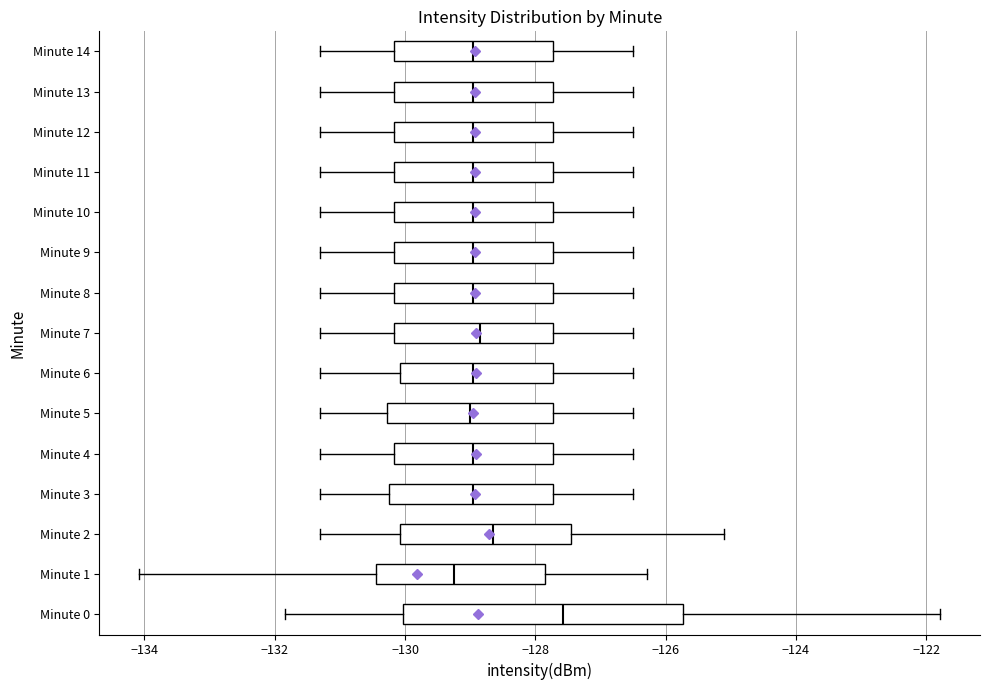

Reading bottom to top, read every box against the x-axis: the position of its median line, the range the box covers, and the ends of its whiskers. The values are not printed on the chart, so give them approximately, as read against the axis.

Minute 0: median -127.6, box -130.0 to -125.8, whiskers -131.8 to -121.8
Minute 1: median -129.2, box -130.4 to -127.8, whiskers -134.0 to -126.2
Minute 2: median -128.6, box -130.0 to -127.4, whiskers -131.2 to -125.0
Minute 3: median -129.0, box -130.2 to -127.8, whiskers -131.2 to -126.4
Minute 4: median -129.0, box -130.2 to -127.8, whiskers -131.2 to -126.4
Minute 5: median -129.0, box -130.2 to -127.8, whiskers -131.2 to -126.4
Minute 6: median -129.0, box -130.0 to -127.8, whiskers -131.2 to -126.4
Minute 7: median -128.8, box -130.2 to -127.8, whiskers -131.2 to -126.4
Minute 8: median -129.0, box -130.2 to -127.8, whiskers -131.2 to -126.4
Minute 9: median -129.0, box -130.2 to -127.8, whiskers -131.2 to -126.4
Minute 10: median -129.0, box -130.2 to -127.8, whiskers -131.2 to -126.4
Minute 11: median -129.0, box -130.2 to -127.8, whiskers -131.2 to -126.4
Minute 12: median -129.0, box -130.2 to -127.8, whiskers -131.2 to -126.4
Minute 13: median -129.0, box -130.2 to -127.8, whiskers -131.2 to -126.4
Minute 14: median -129.0, box -130.2 to -127.8, whiskers -131.2 to -126.4